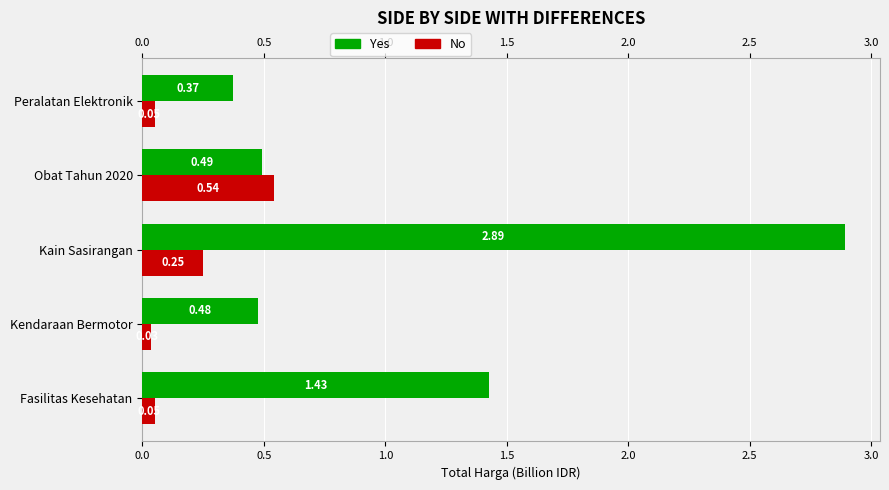

At how many categories does at least one series exceed 2?

1